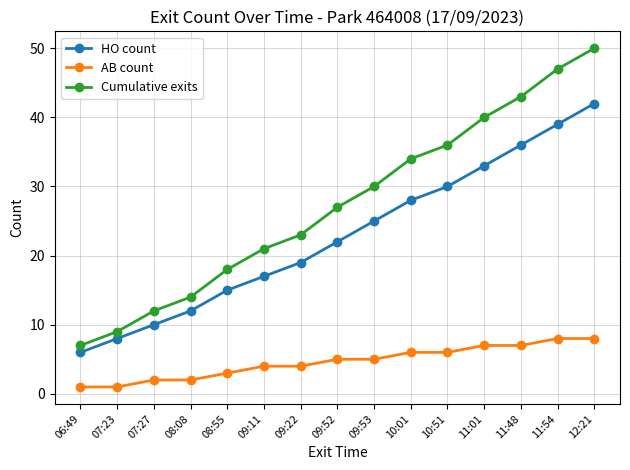

Between 09:52 and 11:54, which series saw the biggest shift?

Cumulative exits